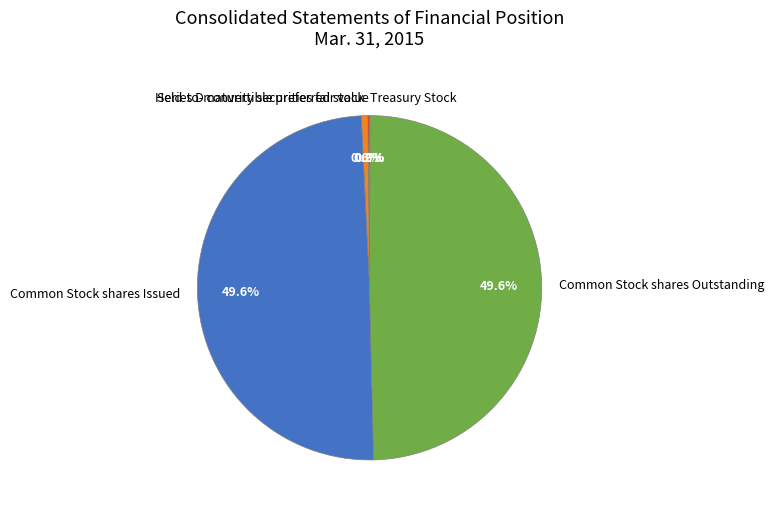

Between Series D convertible preferred stock and Common Stock shares Outstanding, which is larger?

Common Stock shares Outstanding